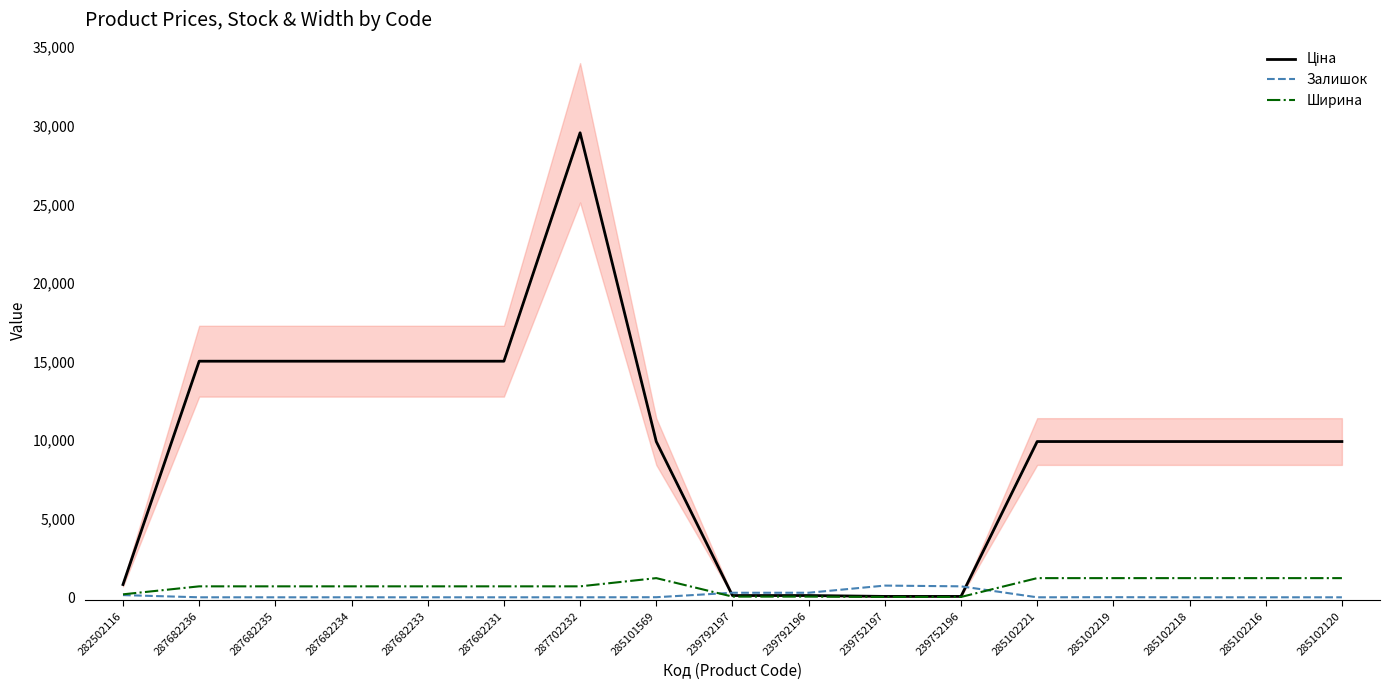

After their last crossing, which series has the higher values: Залишок or Ціна?

Ціна